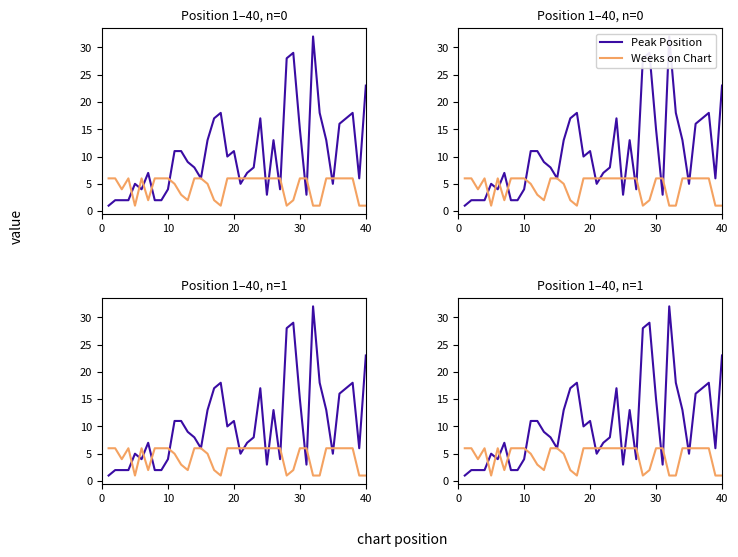

What is the value of the Weeks on Chart point at the 27th from the left?

6